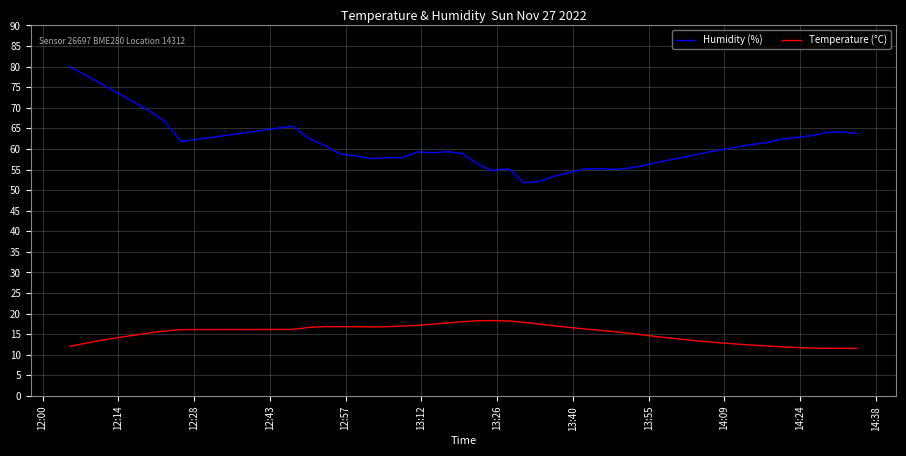

List the series in order of their peak value, lowest first.

Temperature (°C), Humidity (%)